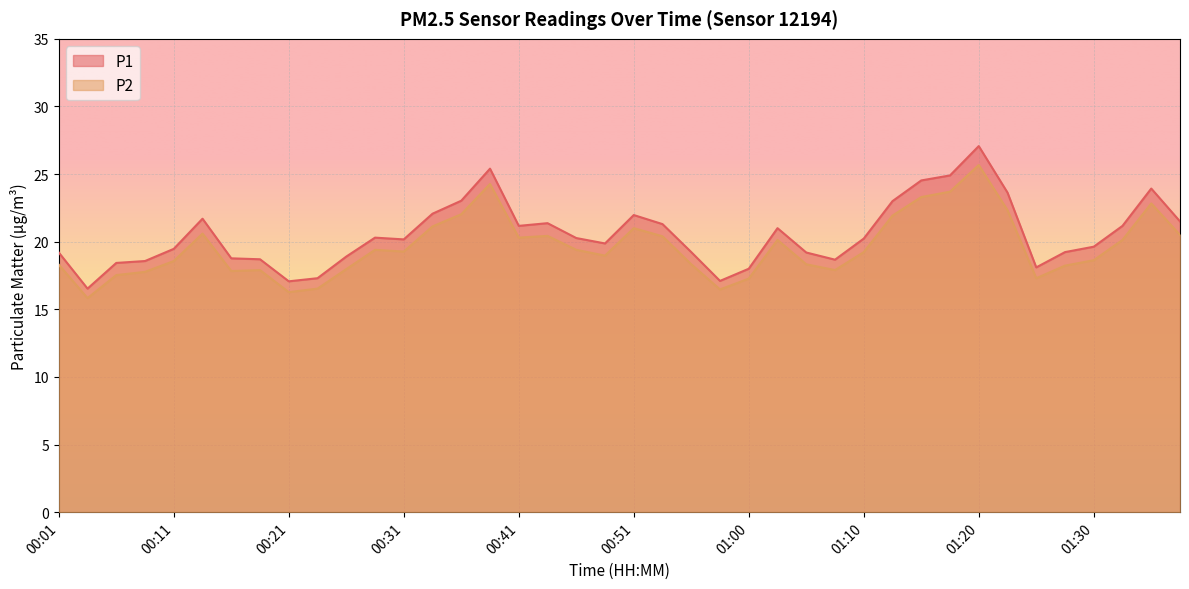

What is the label of the 12th point from the left?

00:28